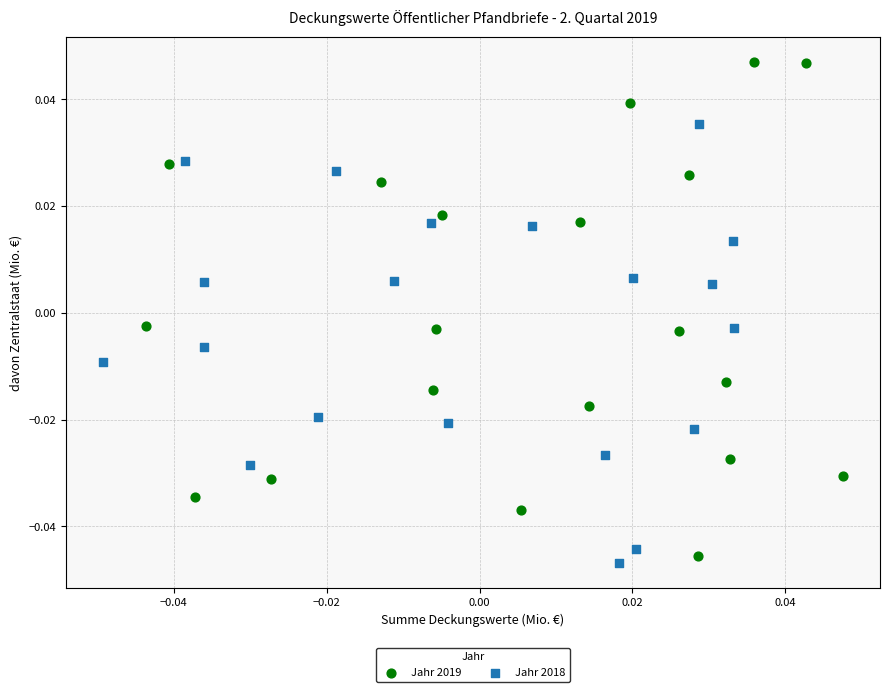

Which series contains the highest Y value?

Jahr 2019